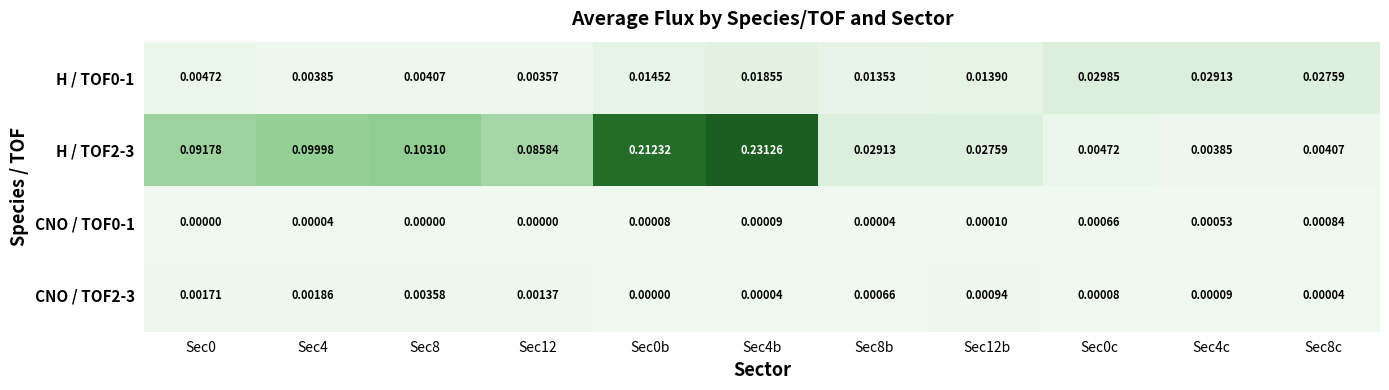

Is the value of H / TOF2-3 at Sec4b greater than the value of CNO / TOF0-1 at Sec4b?

Yes